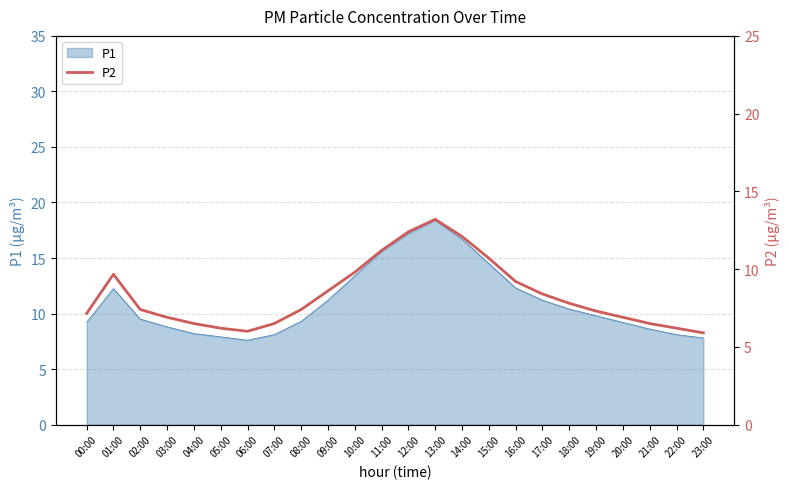

Reading left to right, list all the values displayed in this chart.

00:00=7.1	01:00=9.7	02:00=7.4	03:00=6.9	04:00=6.5	05:00=6.2	06:00=6.0	07:00=6.5	08:00=7.4	09:00=8.6	10:00=9.8	11:00=11.2	12:00=12.4	13:00=13.2	14:00=12.1	15:00=10.7	16:00=9.2	17:00=8.4	18:00=7.8	19:00=7.3	20:00=6.9	21:00=6.5	22:00=6.2	23:00=5.9